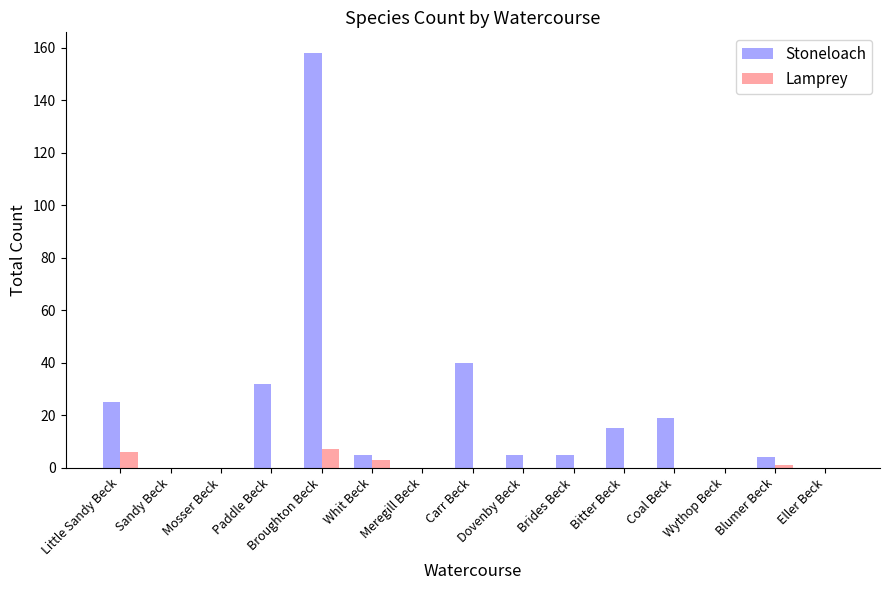

Between Little Sandy Beck and Meregill Beck, which series saw the biggest shift?

Stoneloach